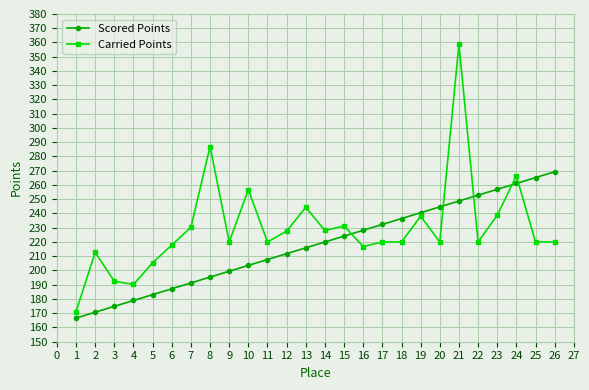

How many times do Carried Points and Scored Points cross each other?

5